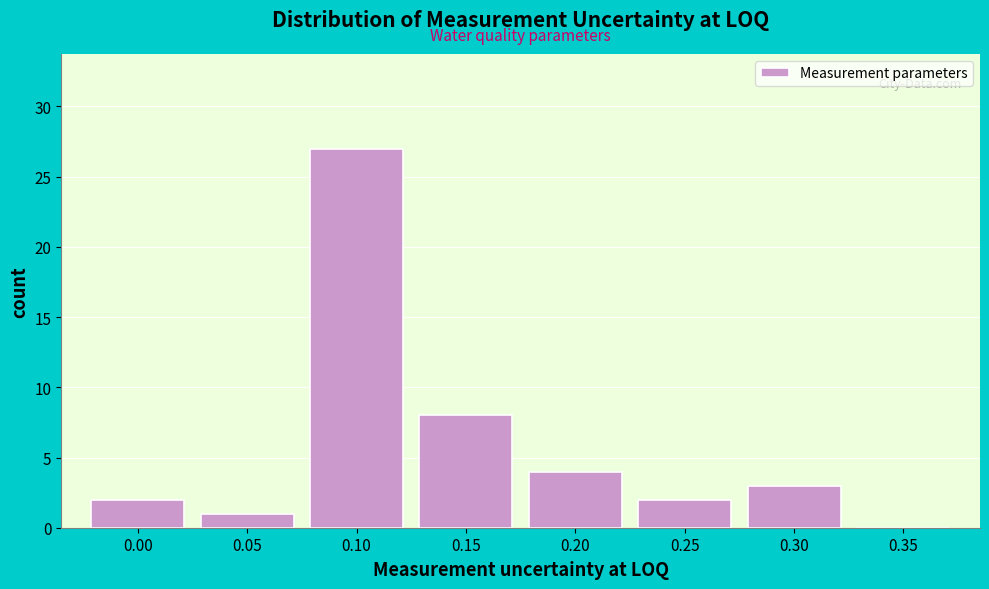

Reading right to left, list all the values displayed in this chart.

0.35=0	0.30=3	0.25=2	0.20=4	0.15=8	0.10=27	0.05=1	0.00=2